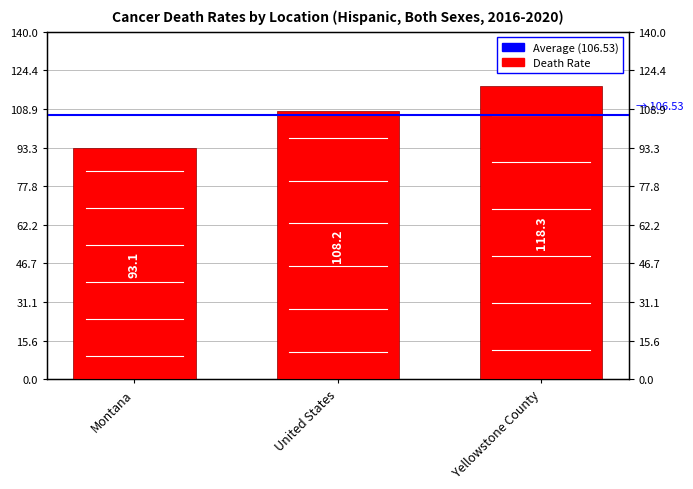

Rank the categories by value from lowest to highest.

Montana, United States, Yellowstone County